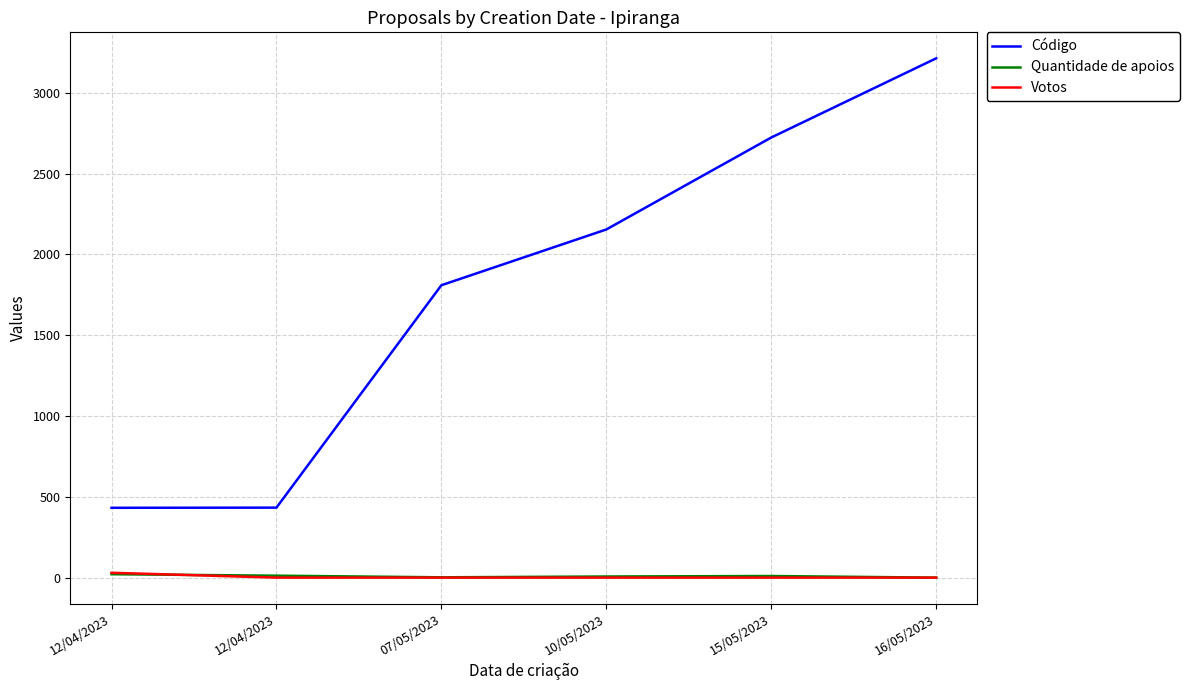

True or false: Código has more than 1 points higher than both neighbors.

False